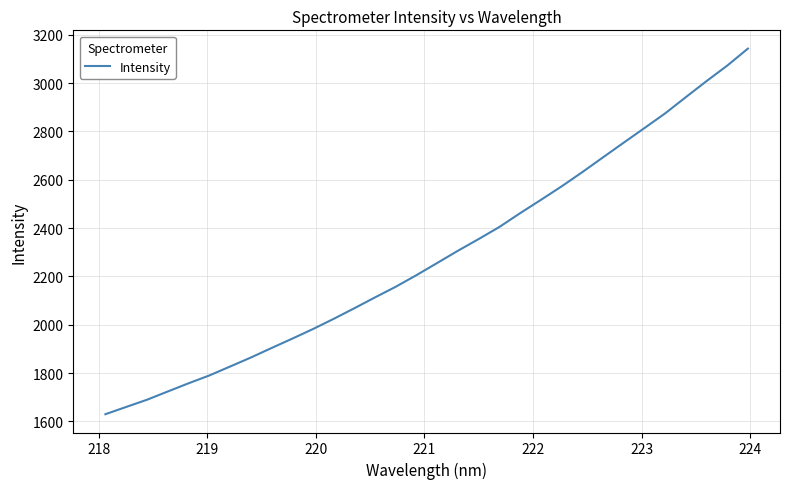

What is the greatest value displayed?

3142.4